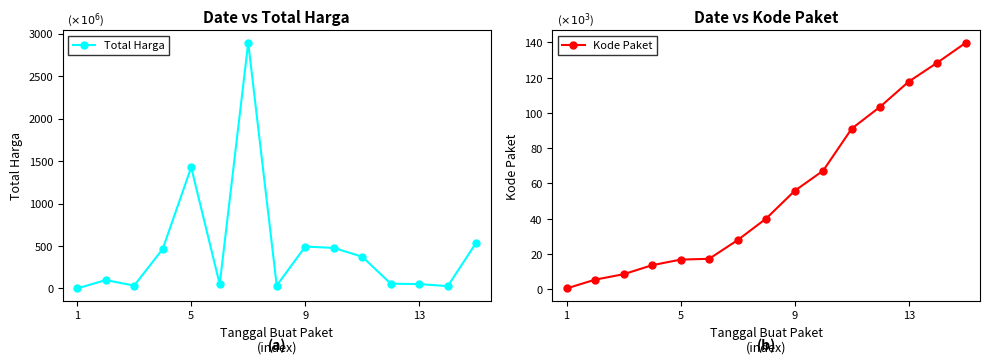

Which series has the widest spread of values?

Total Harga